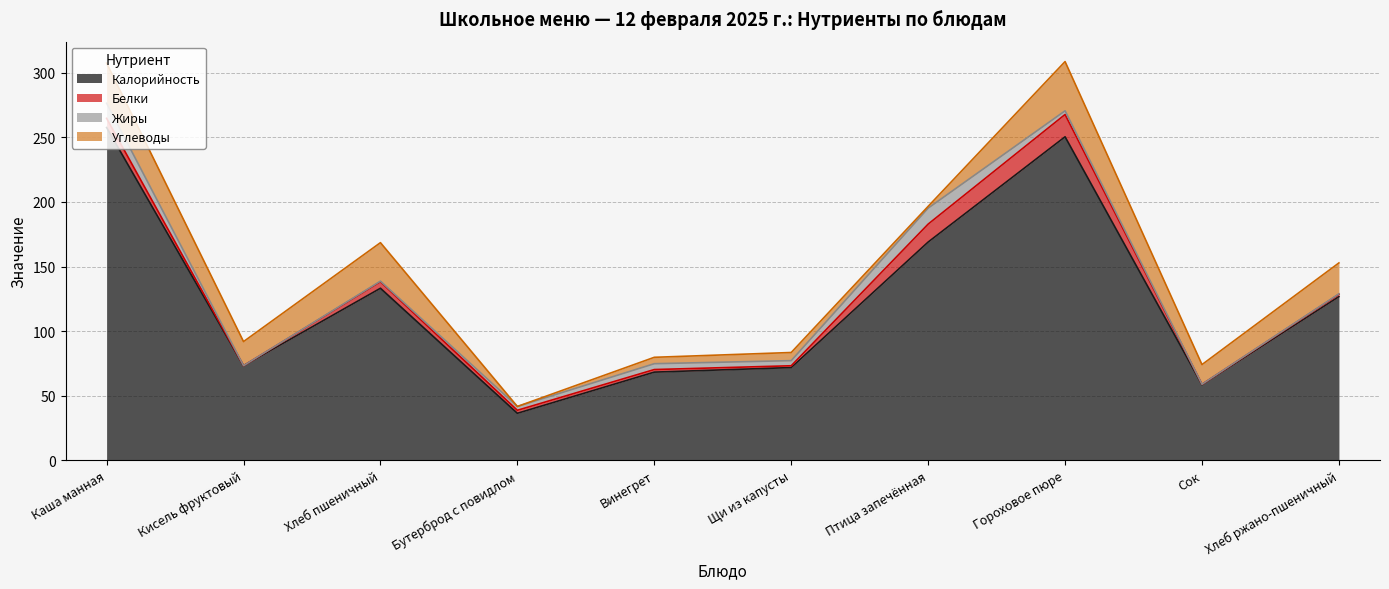

How many values in the Жиры series exceed 2?

6